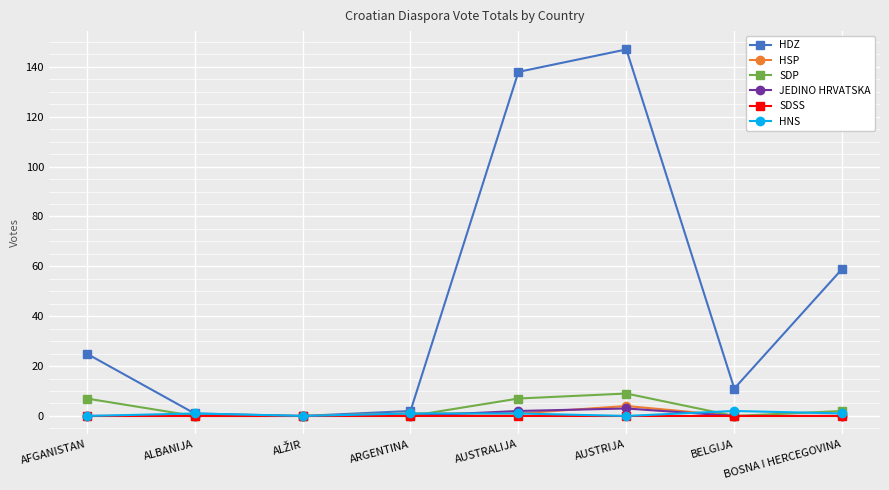

True or false: HNS has more than 0 interior local peaks.

True